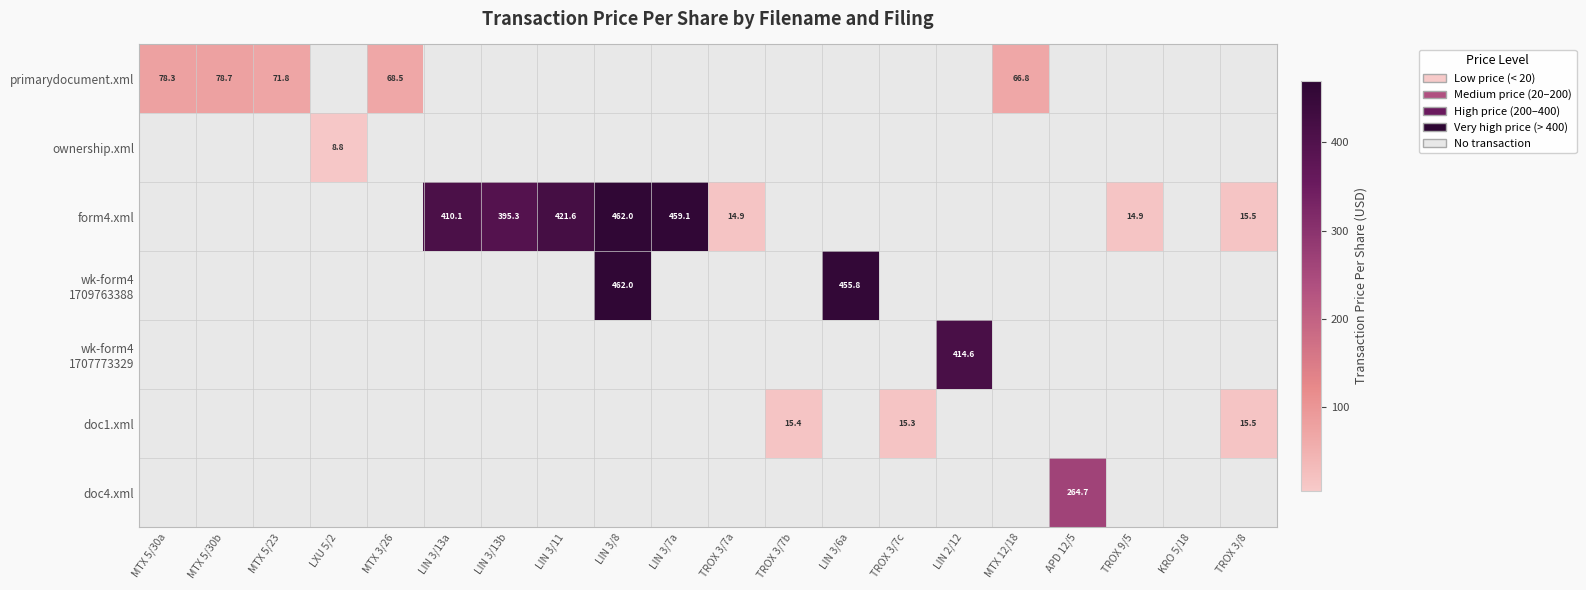

What is the average value of the doc1.xml series?

2.3